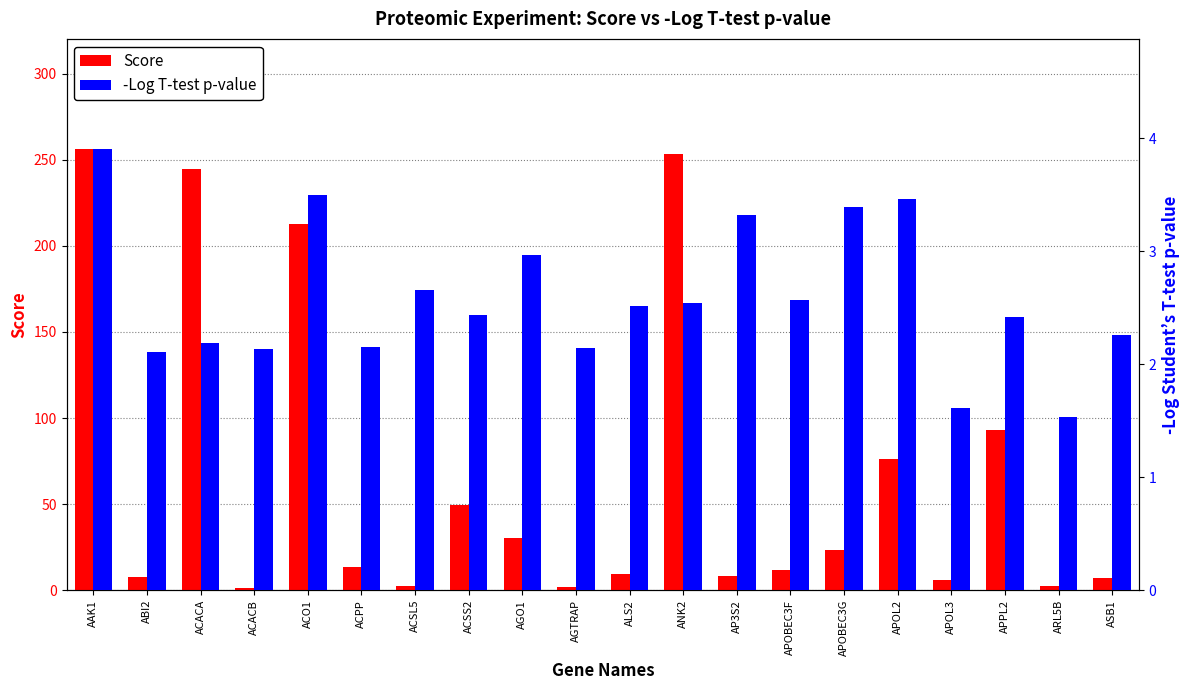

What is the value of the Score bar at the 5th from the left?

212.9